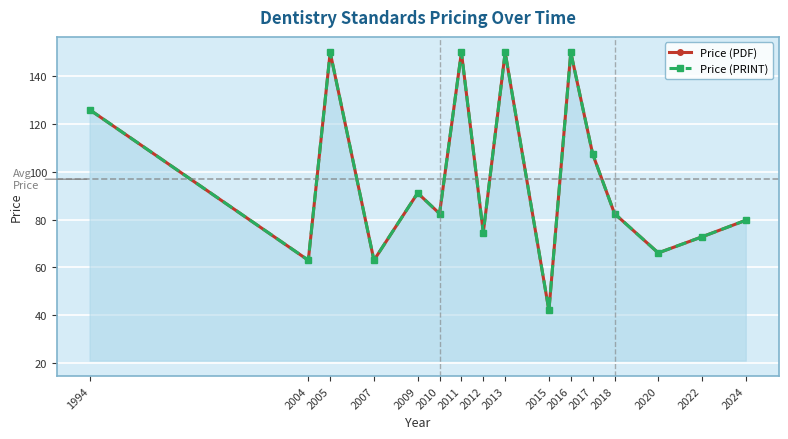

Reading left to right, transcribe all the data shown in this chart.

Price (PDF): 1994=126.0	2004=63.0	2005=150.0	2007=63.0	2009=91.1	2010=82.5	2011=150.0	2012=74.6	2013=150.0	2015=42.0	2016=150.0	2017=107.5	2018=82.5	2020=66.1	2022=72.8	2024=79.7
Price (PRINT): 1994=126.0	2004=63.0	2005=150.0	2007=63.0	2009=91.1	2010=82.5	2011=150.0	2012=74.6	2013=150.0	2015=42.0	2016=150.0	2017=107.5	2018=82.5	2020=66.1	2022=72.8	2024=79.7